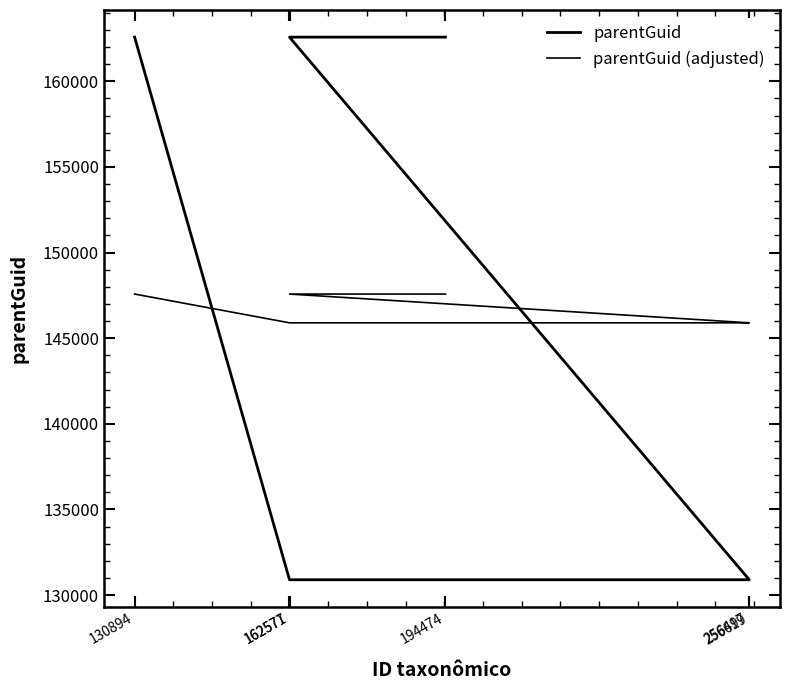

True or false: parentGuid and parentGuid (adjusted) cross at least once.

True